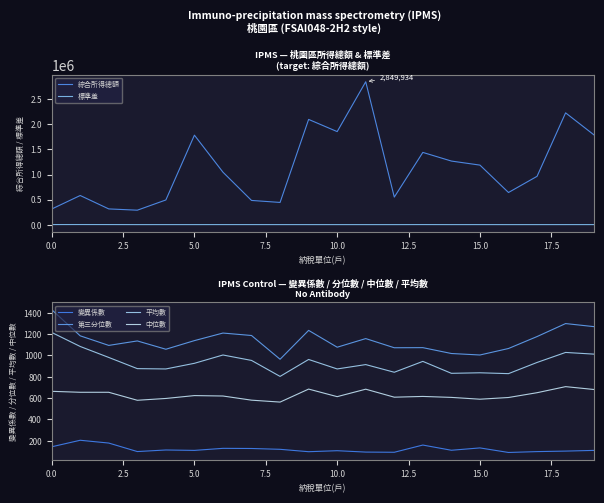

The 標準差 series shows 765.3 at 12. True or false?

True